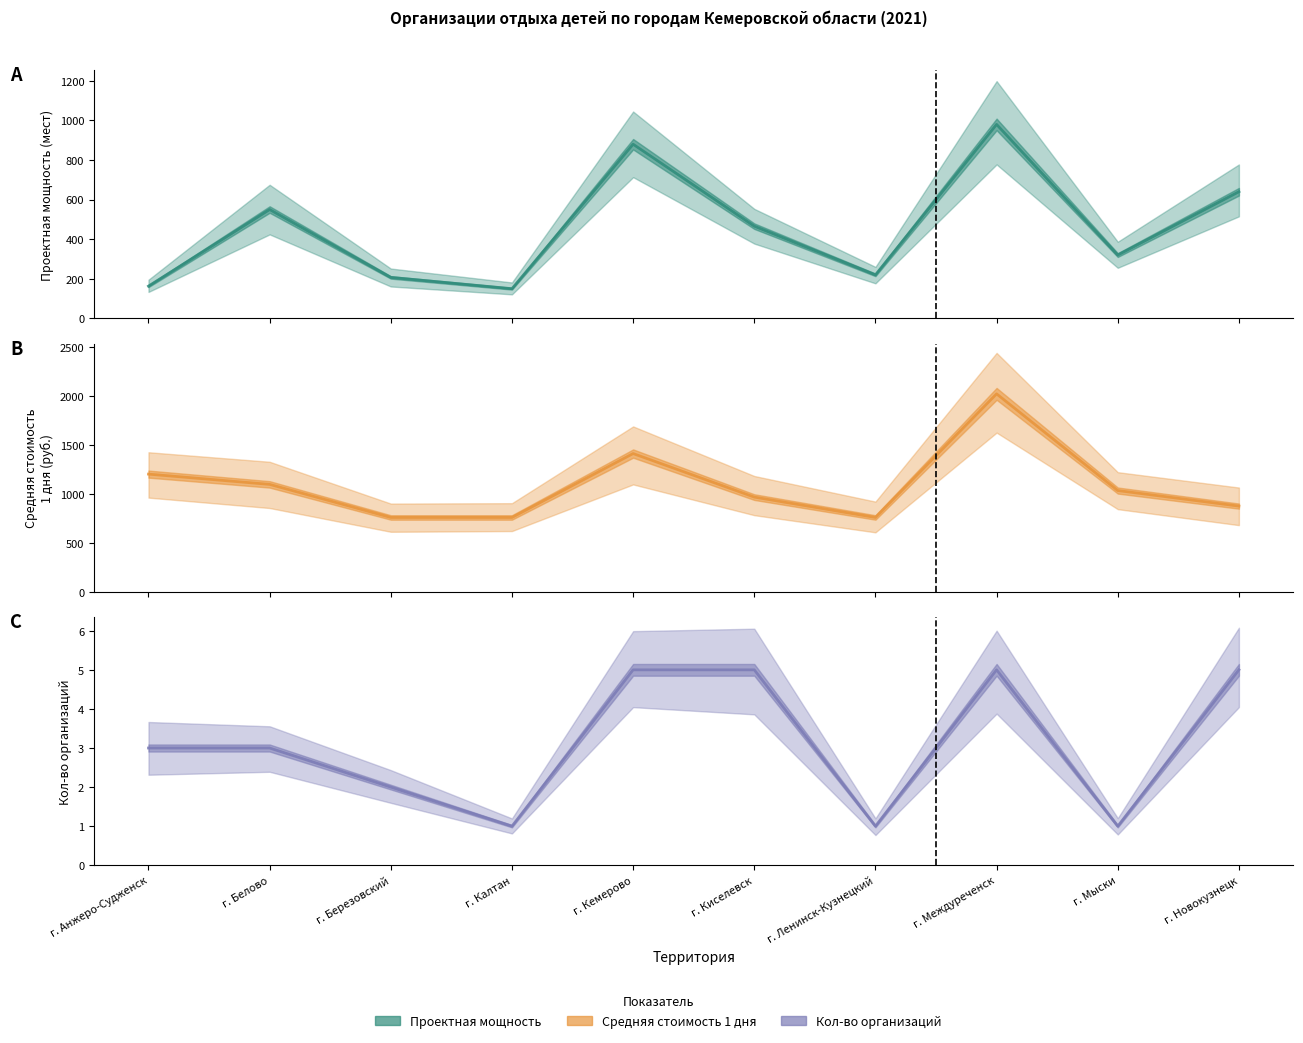

Rank the series by their maximum value, from highest to lowest.

Средняя стоимость 1 дня (центр), Проектная мощность (центр), Кол-во организаций (центр)